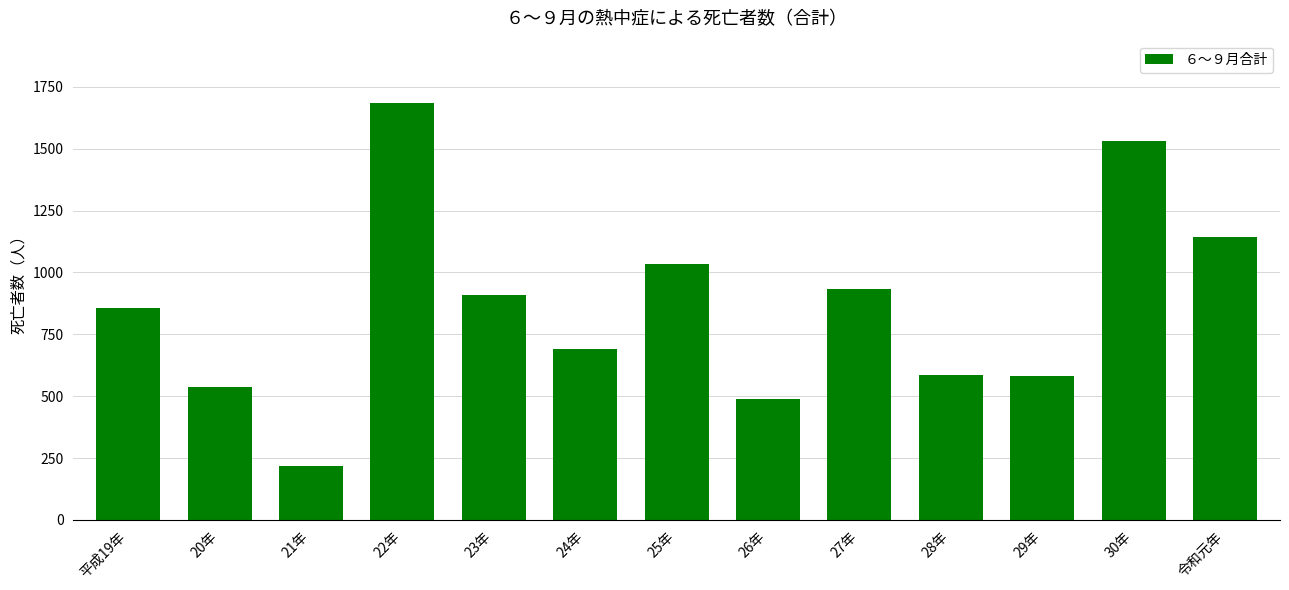

What is the label of the 5th bar from the left?

23年